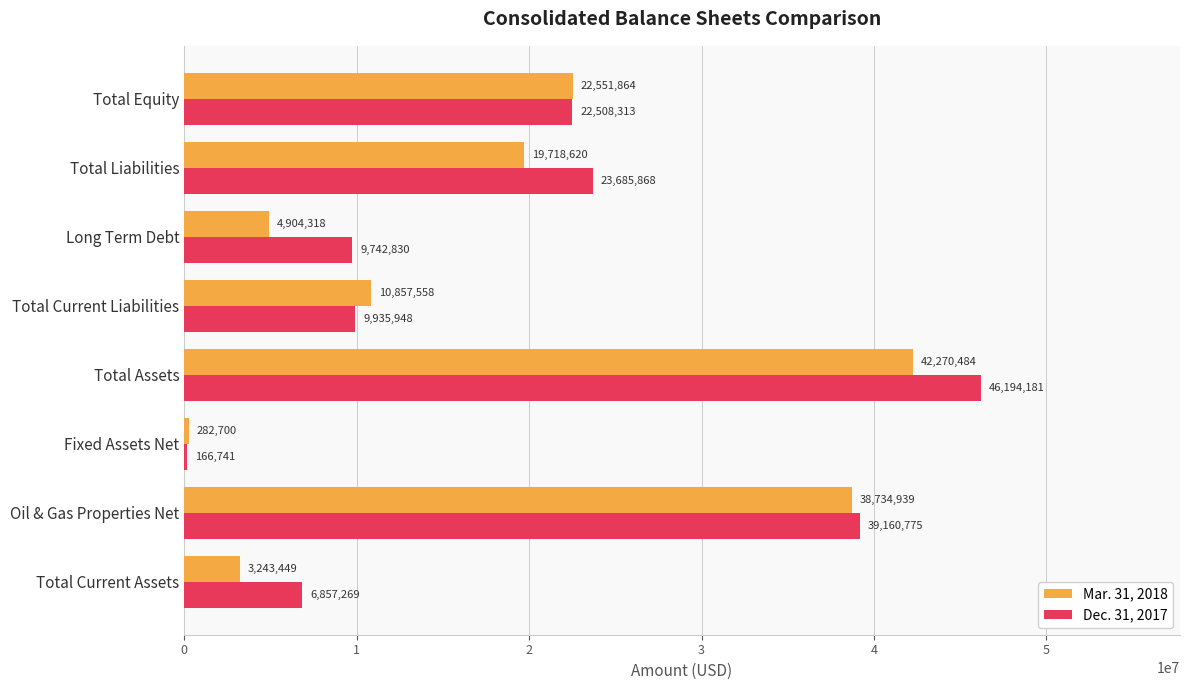

What is the greatest value displayed?

46194181